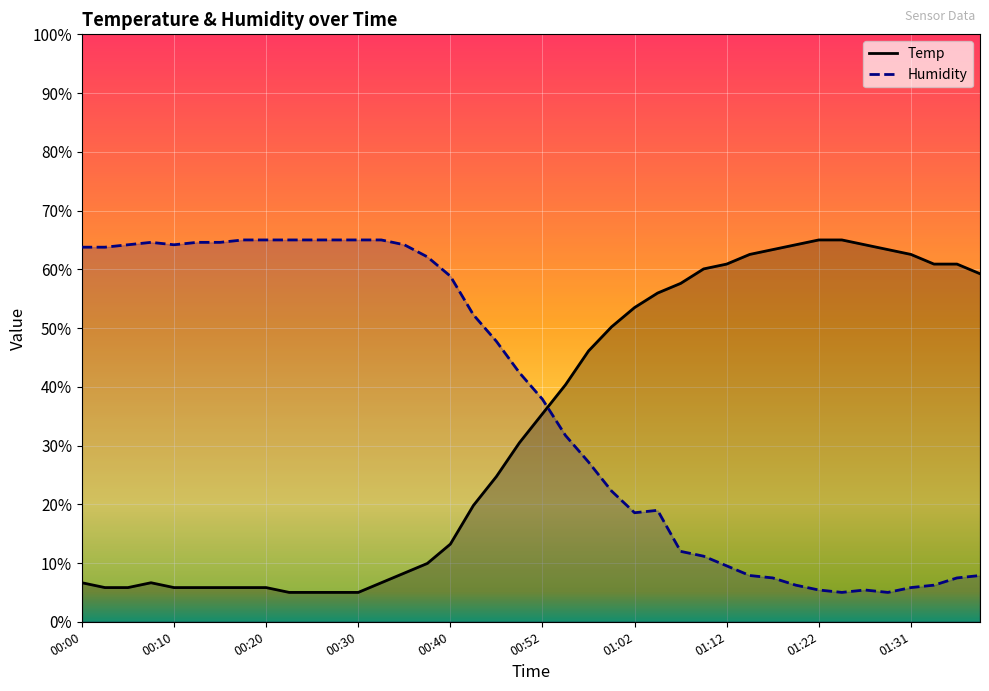

True or false: Temp and Humidity intersect in this chart.

True